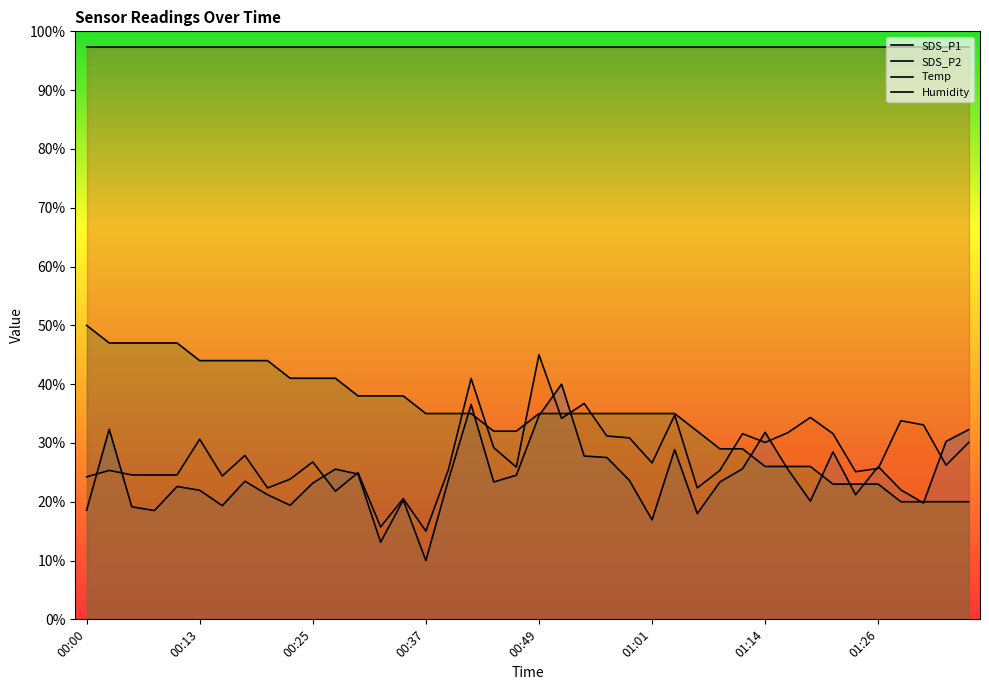

Rank the series at 01:11 from lowest to highest value.

SDS_P1, Temp, SDS_P2